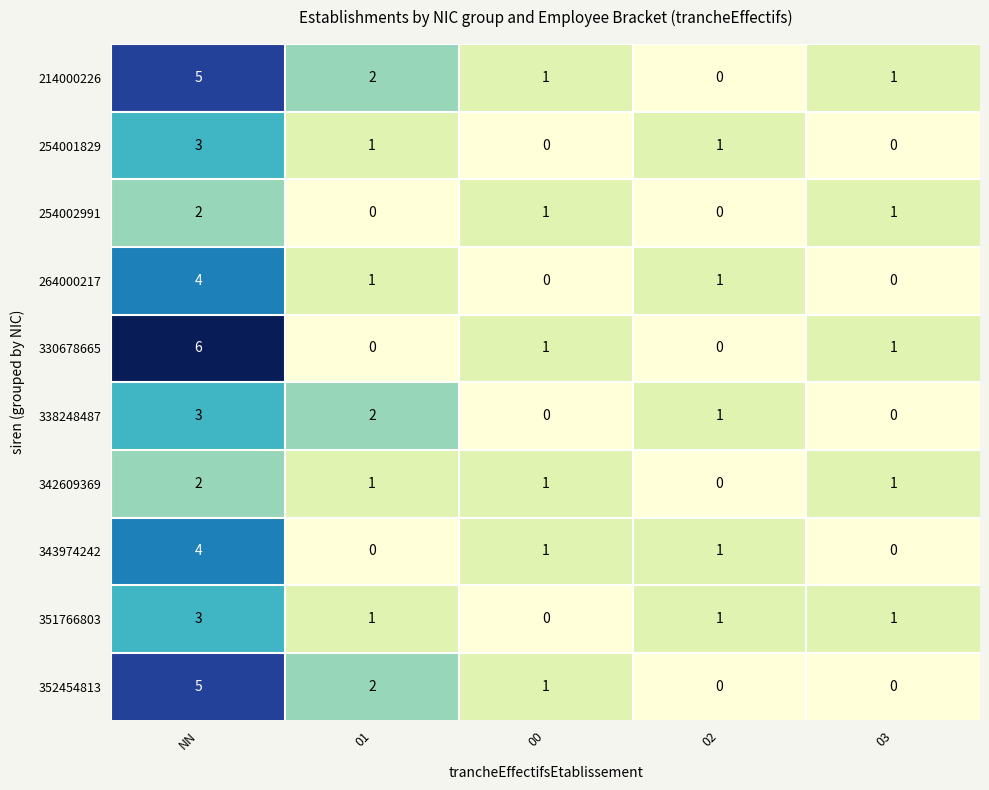

Which category has the highest value in the 352454813 series?

NN